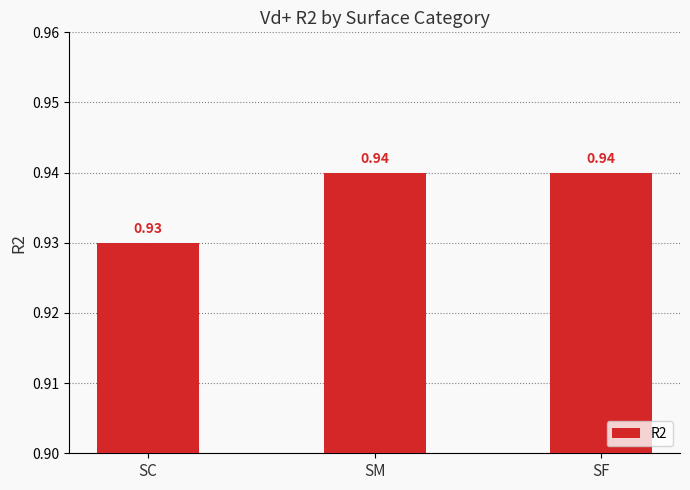

Where is the data nearest to the value 0?

SC